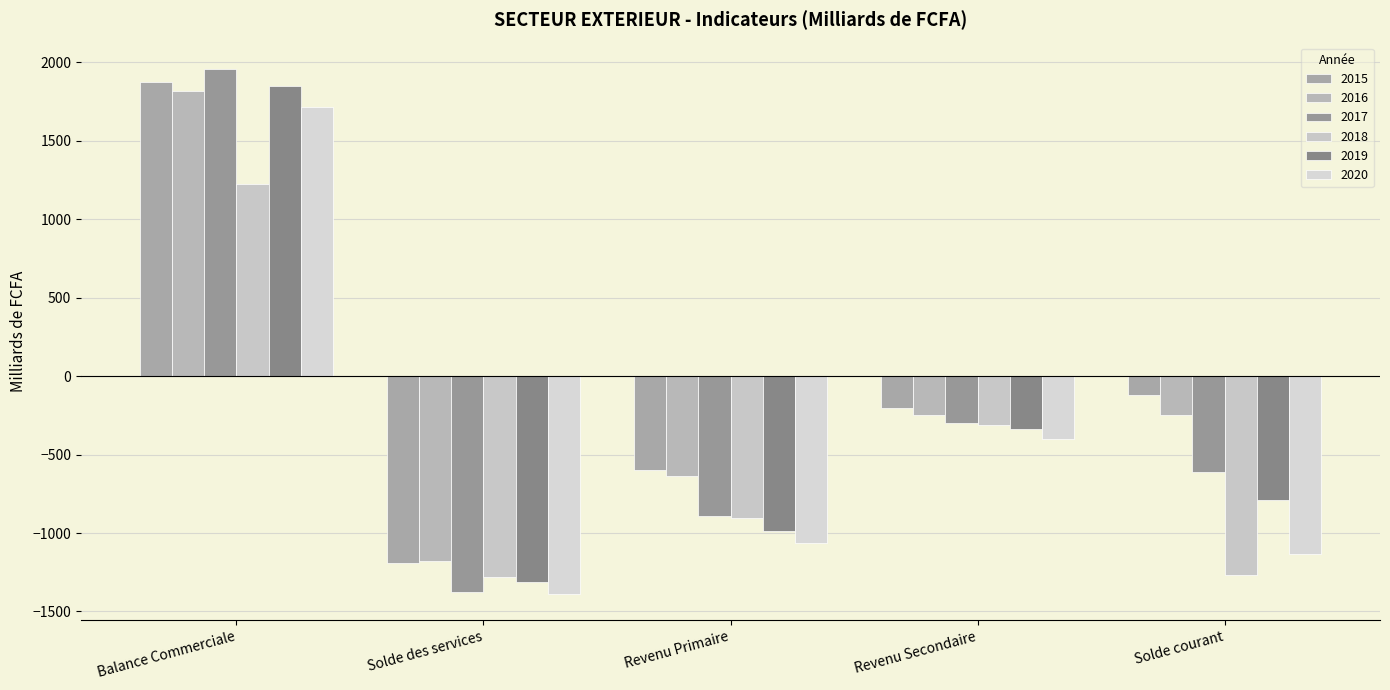

How many groups of bars are there?

5